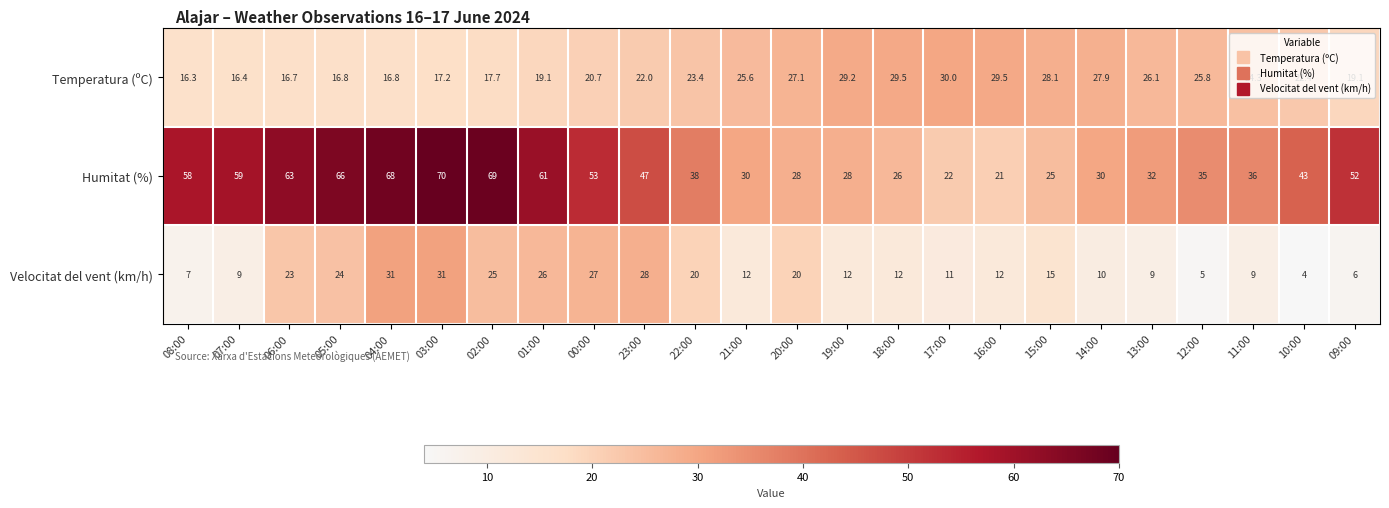

The value of Temperatura (ºC) at 23:00 is 11.2. True or false?

False